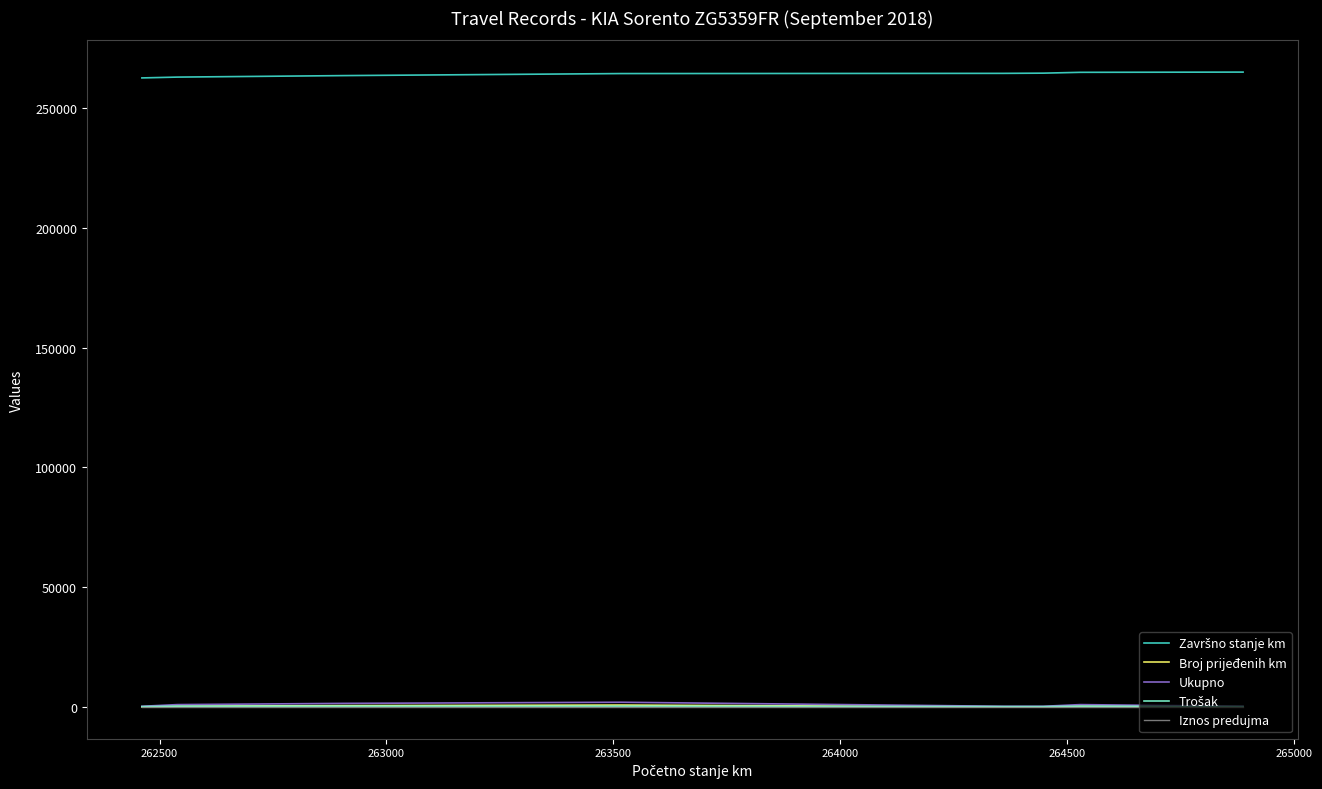

What is the maximum value shown in the chart?

264949